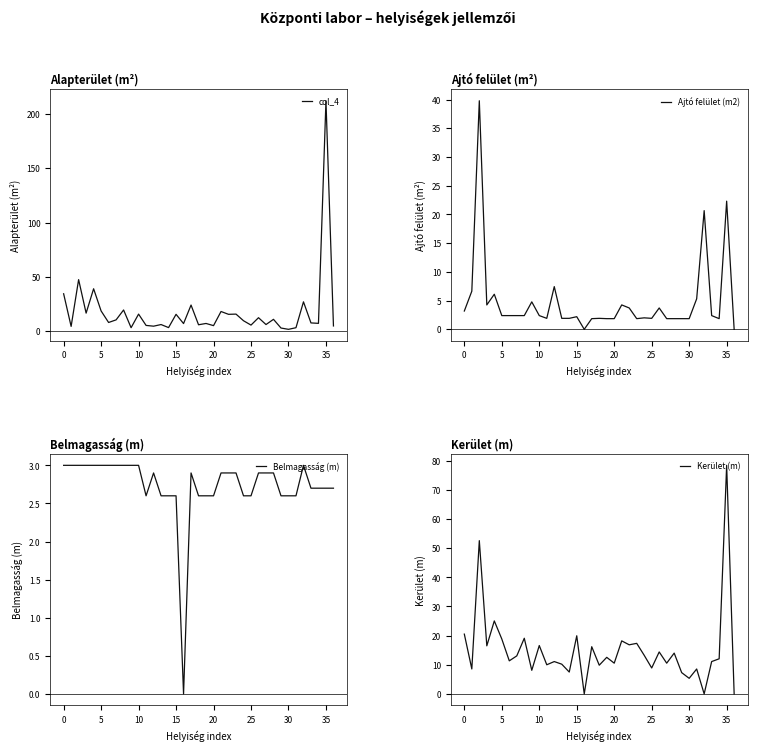

Which category has the highest value across all series?

35